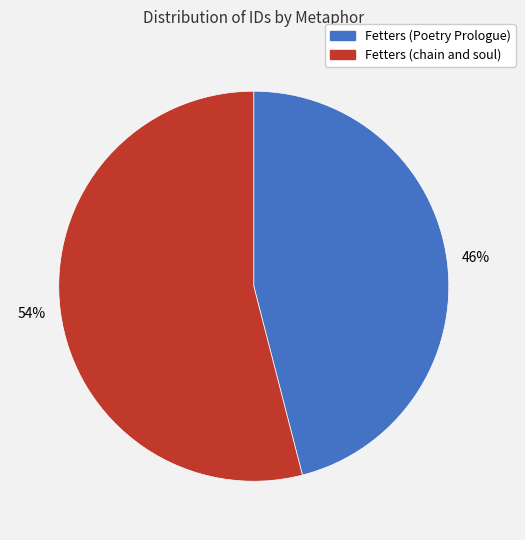

What is the ratio of the value at Fetters (chain and soul) to the value at Fetters (Poetry Prologue)?

1.2